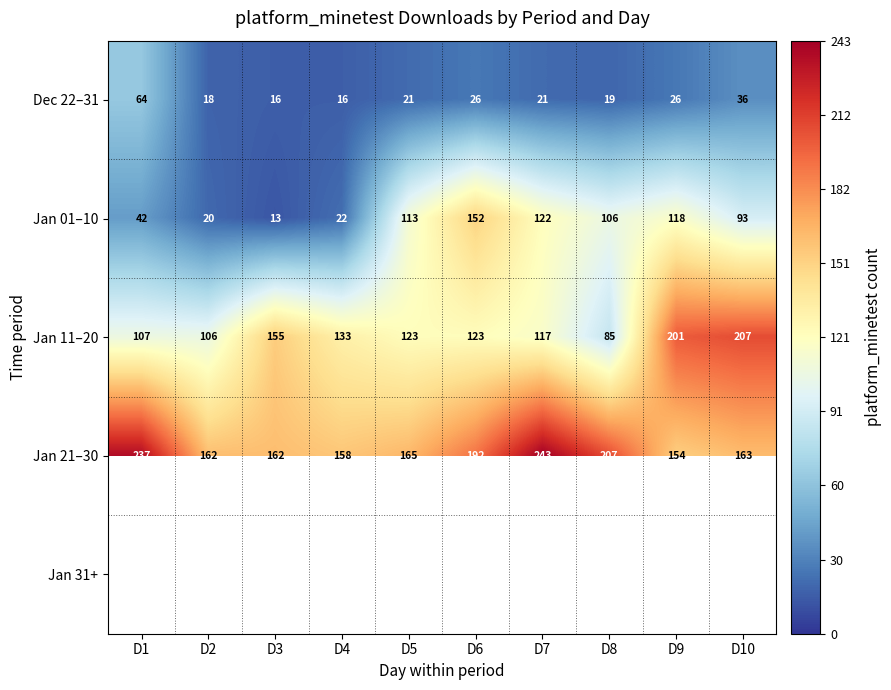

At which label does Dec 22–31 first exceed 21?

D1